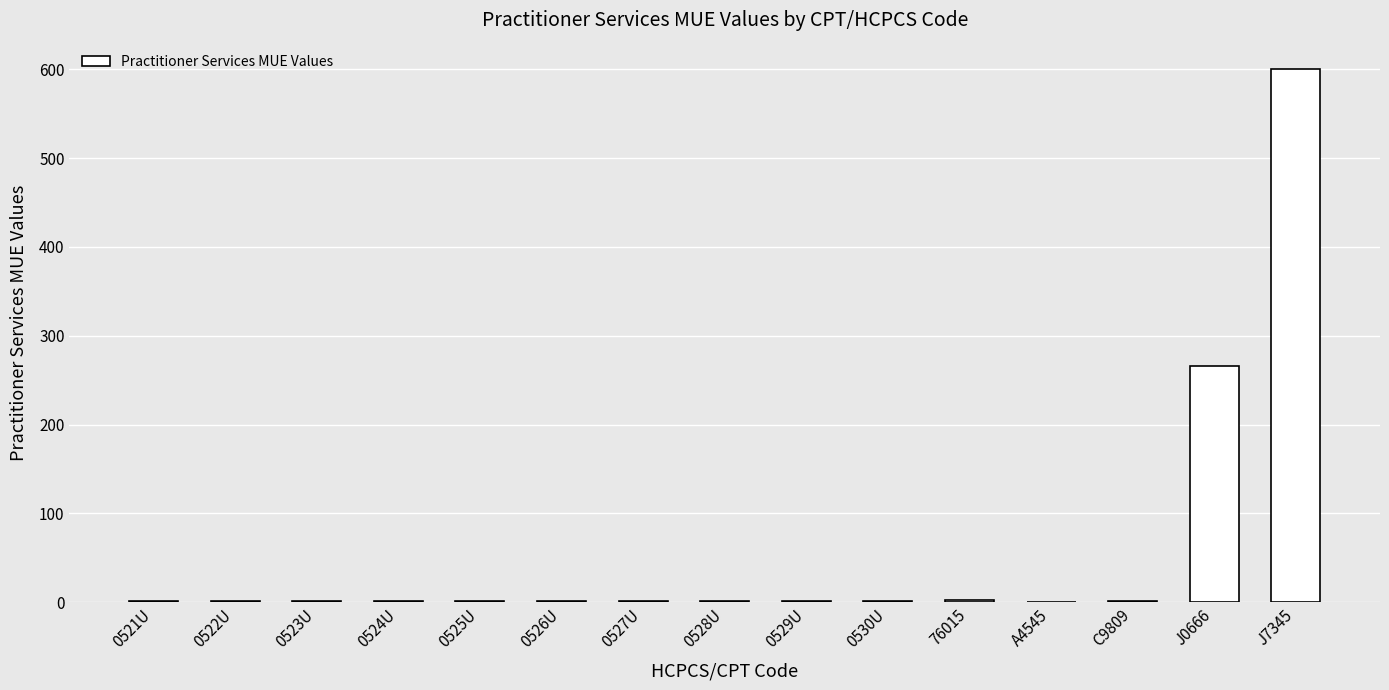

The chart shows a value of 1 at 0527U. True or false?

True